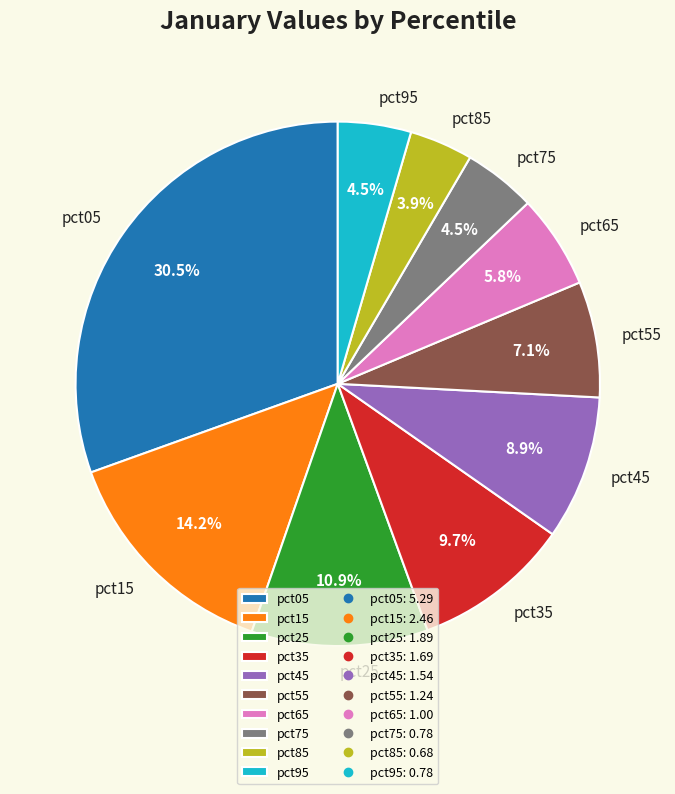

Approximately how many times larger is the value at pct65 compared to pct45?

0.7